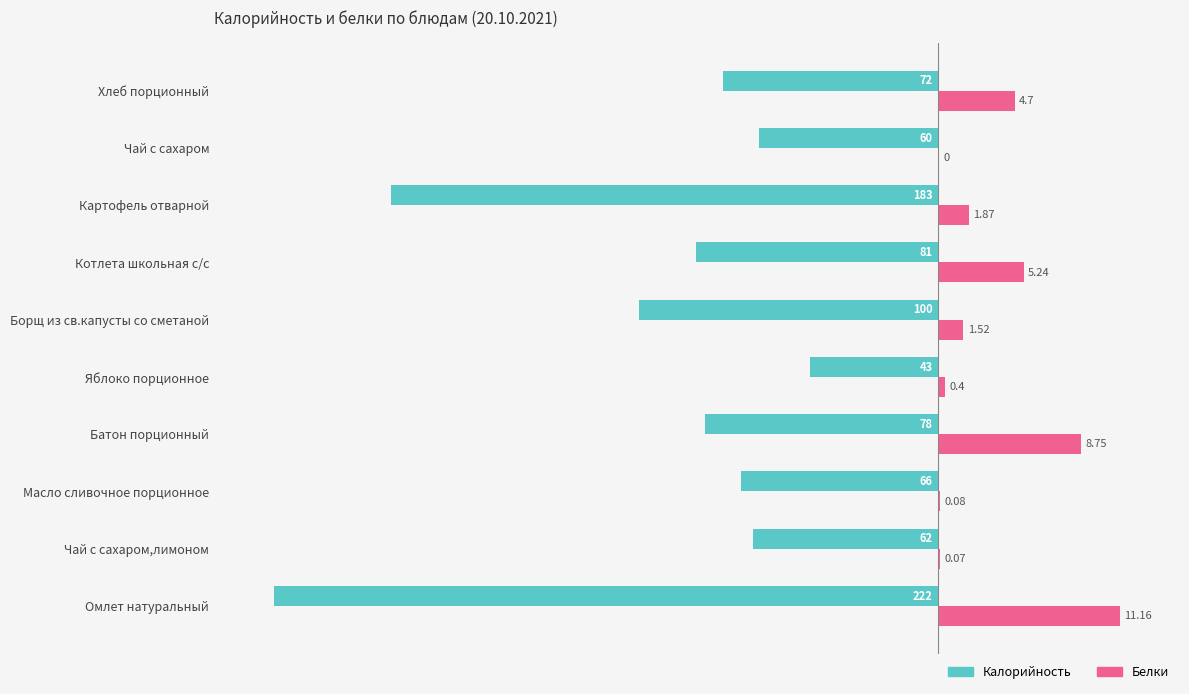

What are all the series names shown in the legend?

Калорийность, Белки